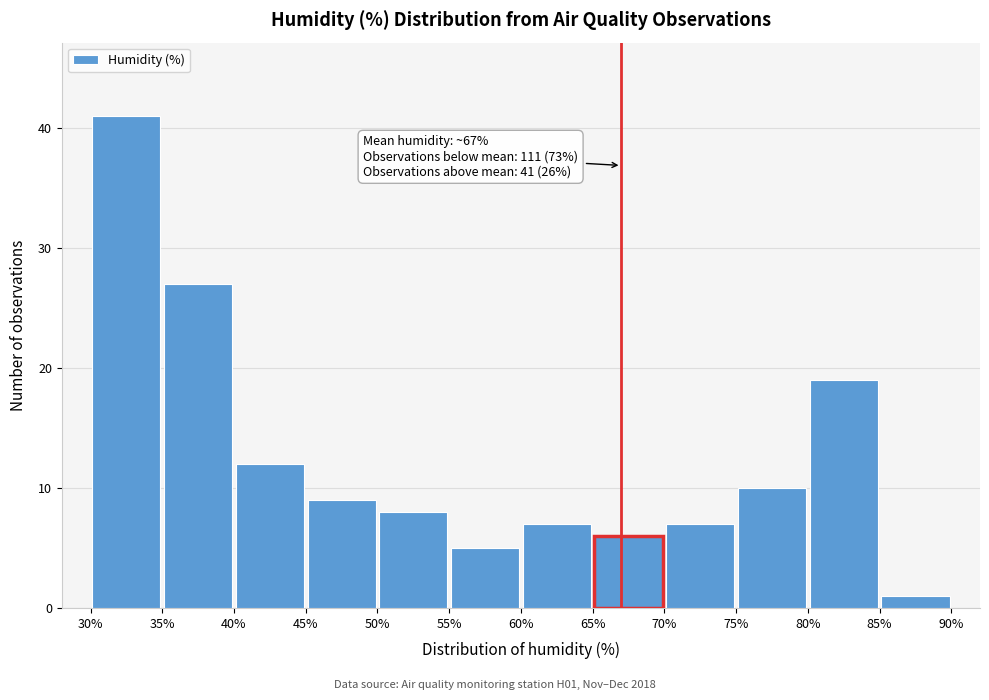

Which range on the x-axis has the tallest bar?

30% to 35%